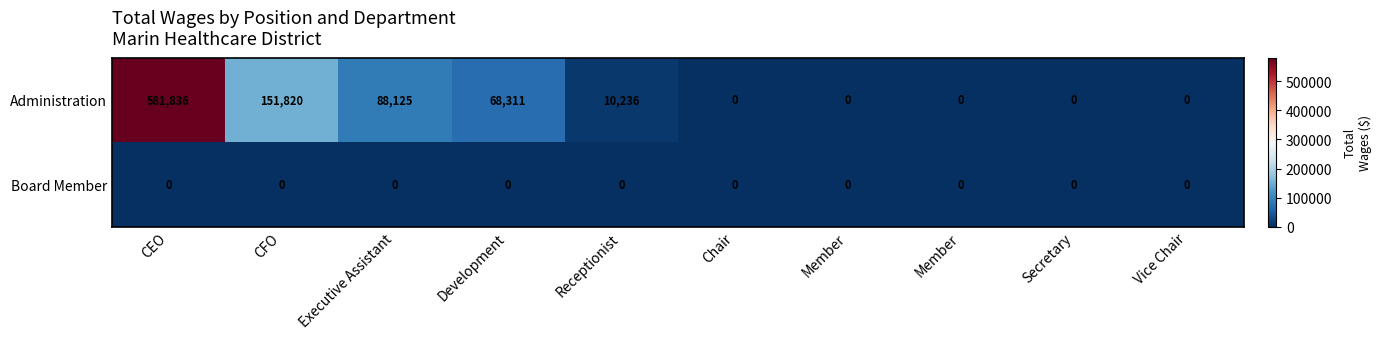

Between Executive Assistant and Member, which series saw the biggest shift?

Administration